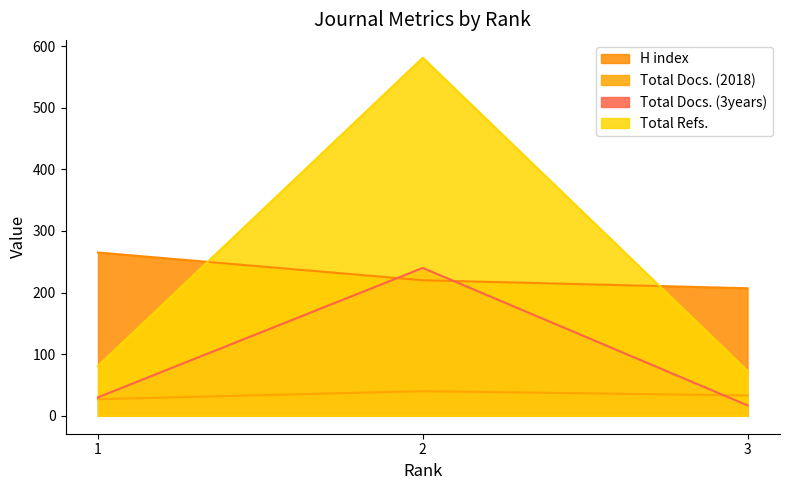

What is the value of the H index point at the 2nd from the left?

220